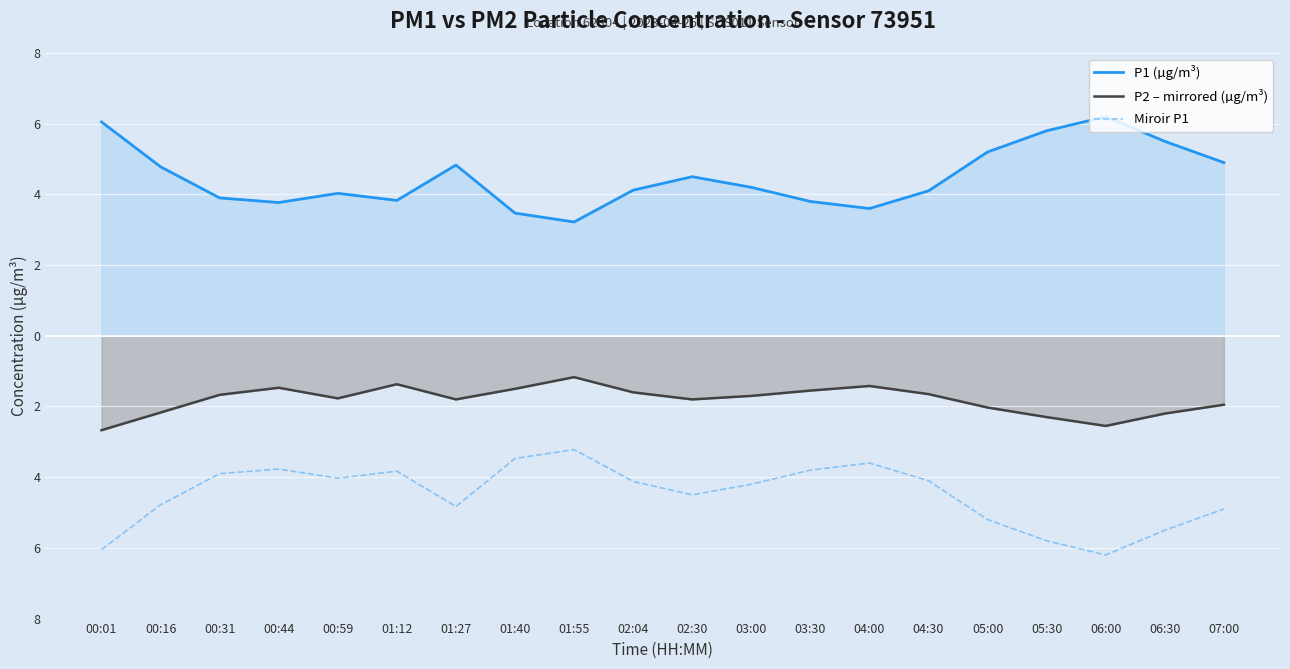

What position from the left is 00:01?

1